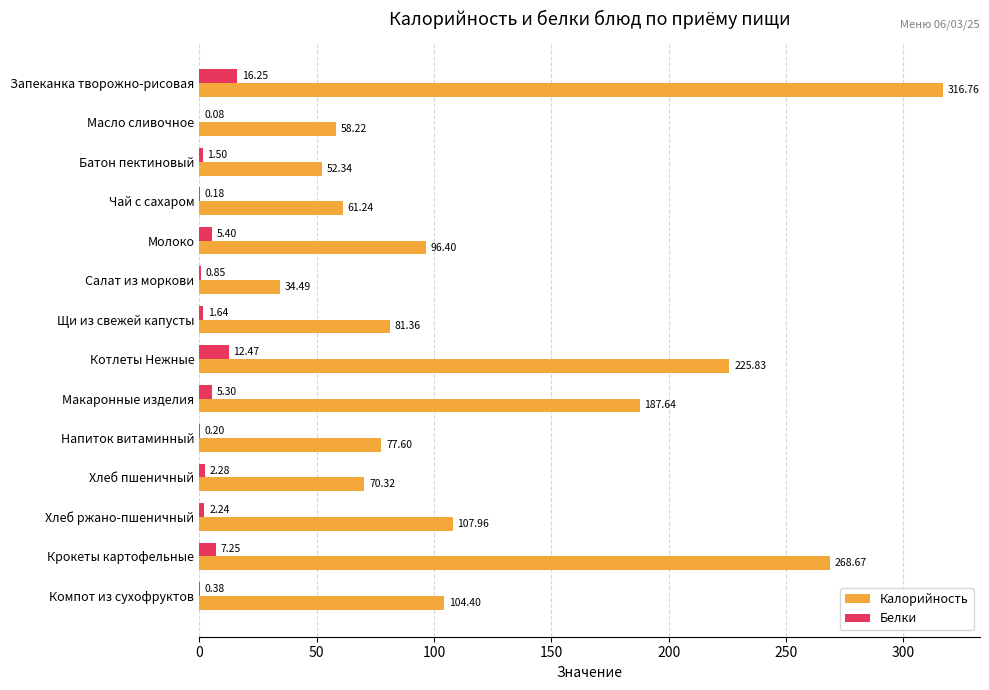

Count the number of data series in this chart.

2